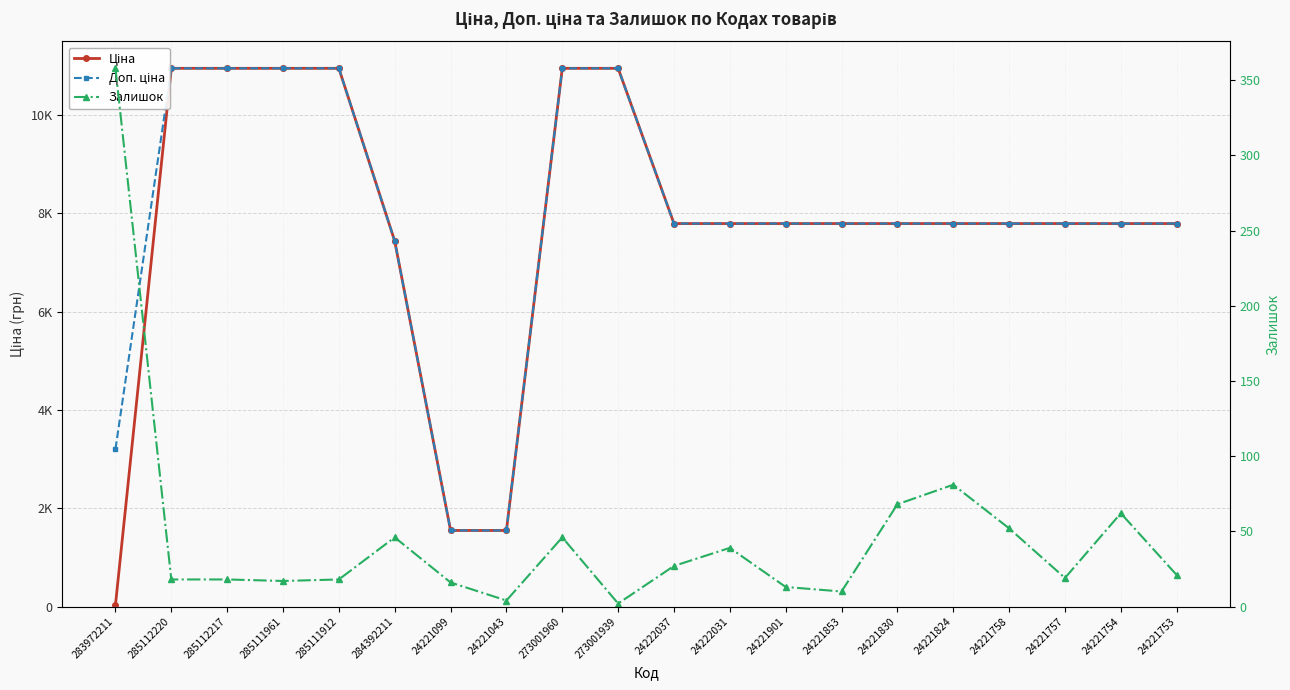

Which label corresponds to the smallest value in the chart?

273001939